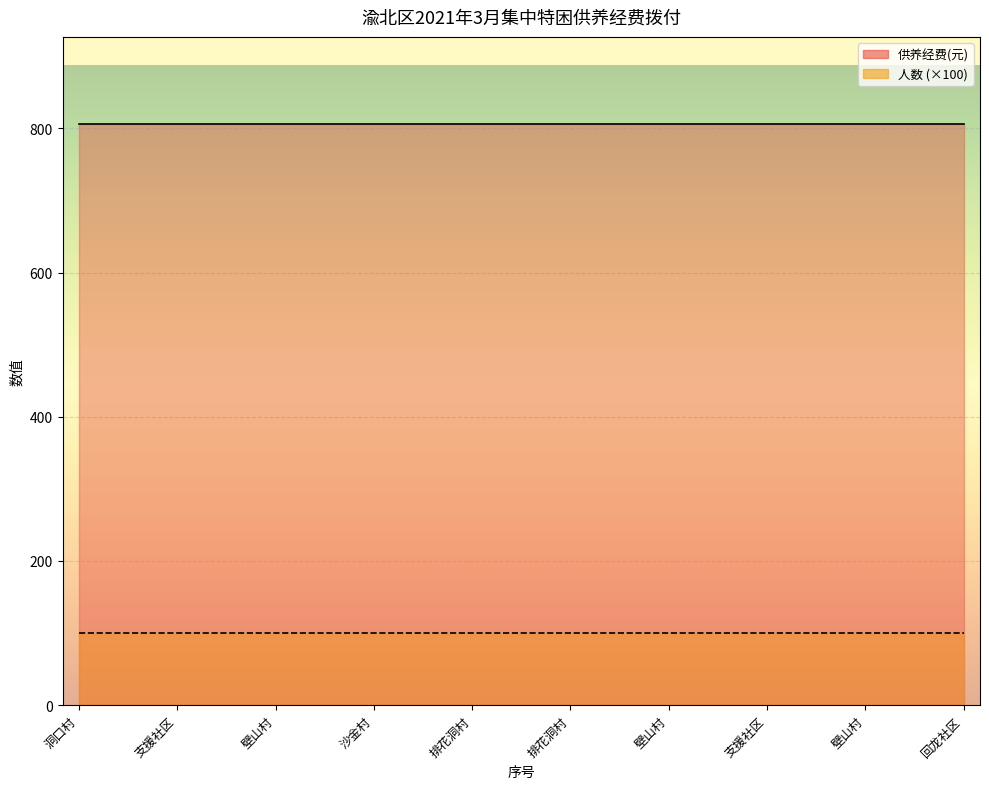

How many lines are shown in the chart?

2